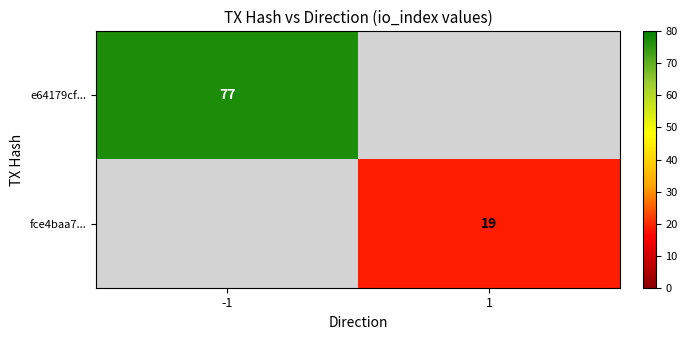

True or false: fce4baa7... has a value of 13 at 1.

False